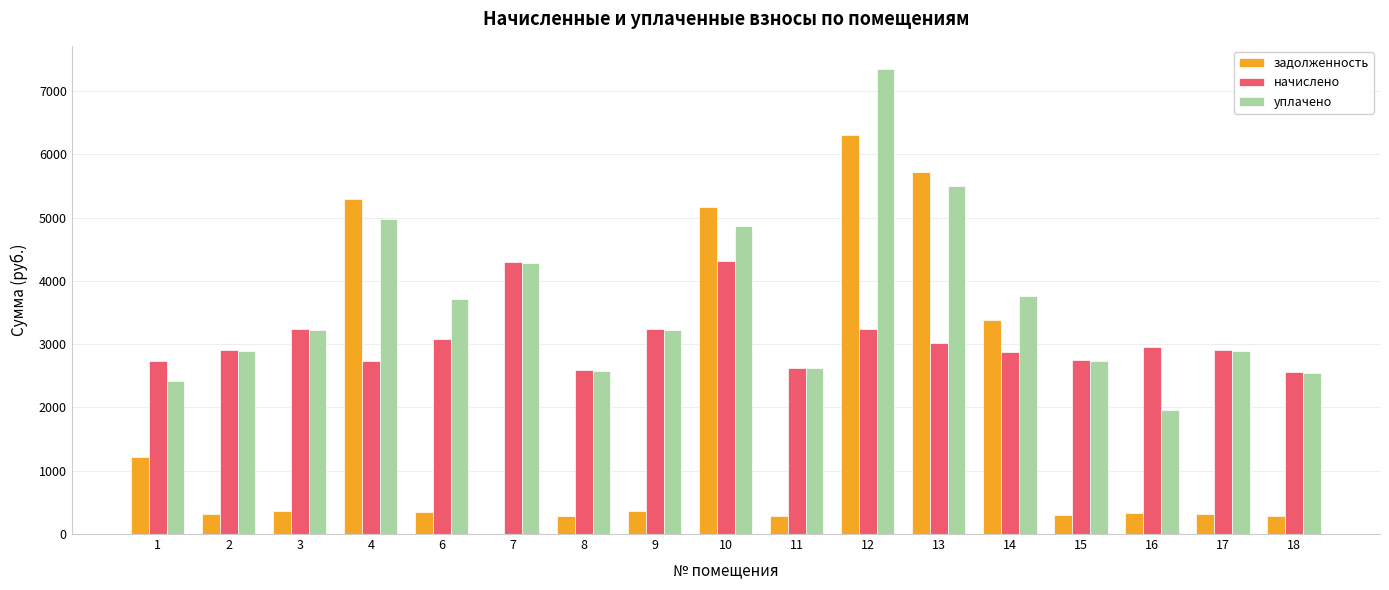

Does the chart contain stacked bars?

No